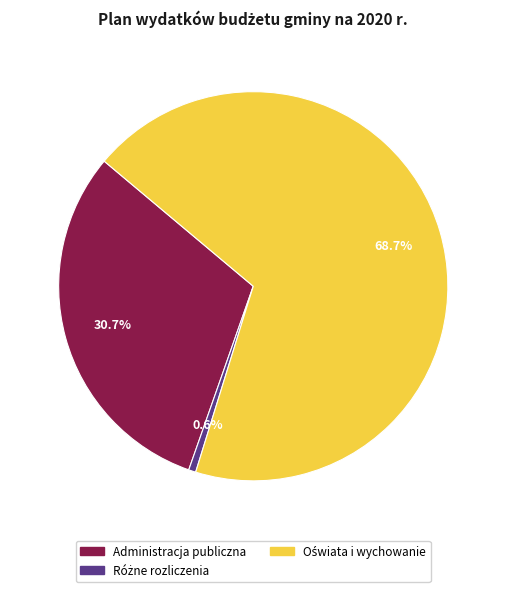

Is there a majority slice in this chart?

Yes